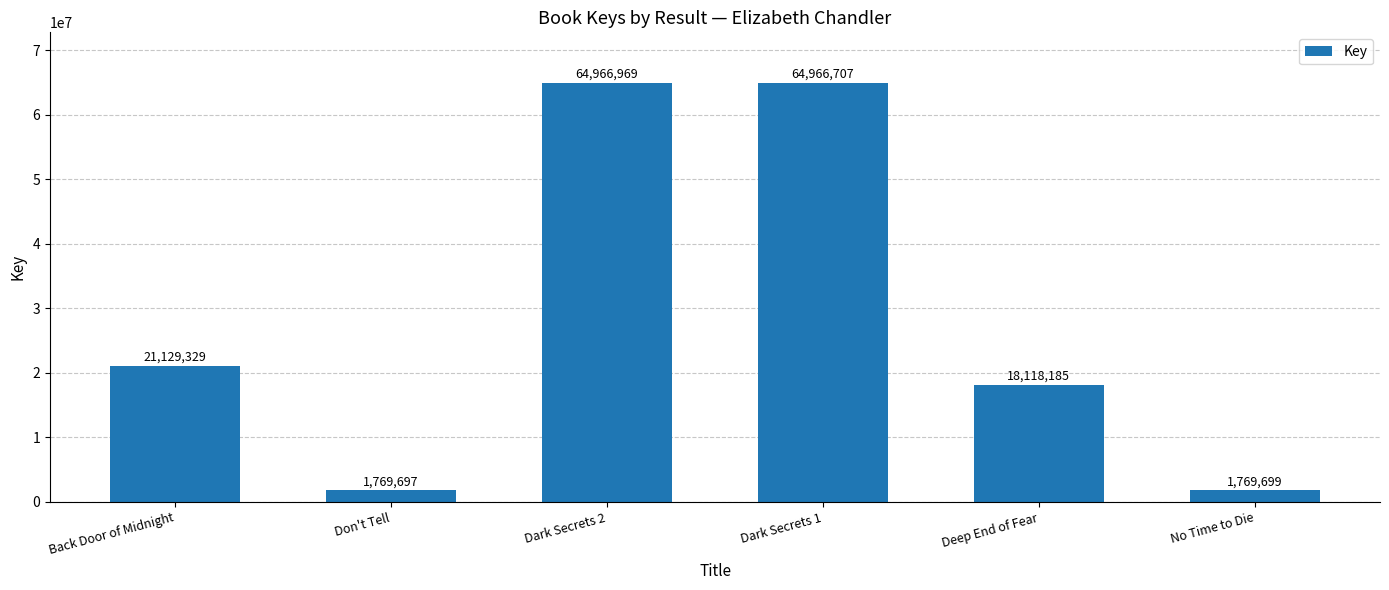

The value at Dark Secrets 2 is 91564617. True or false?

False